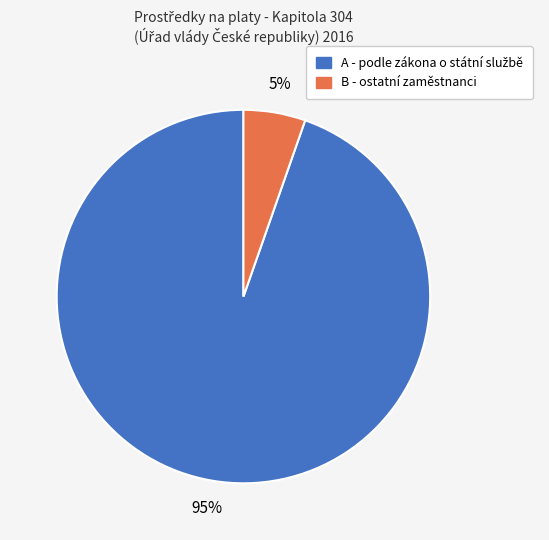

To the nearest percent, what is the average slice percentage?

50%